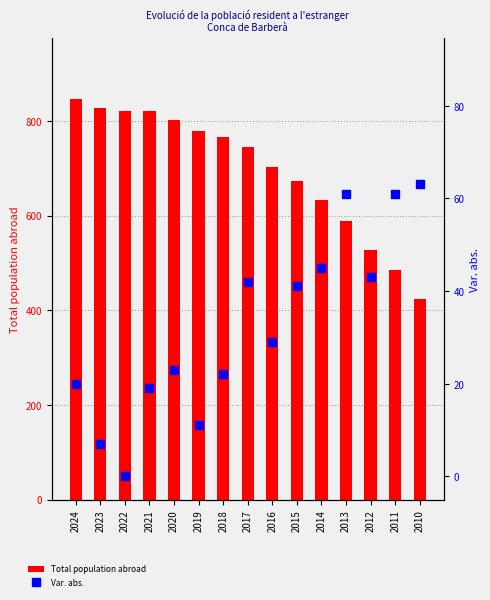

What are all the series names shown in the legend?

Total population abroad, Var. abs.